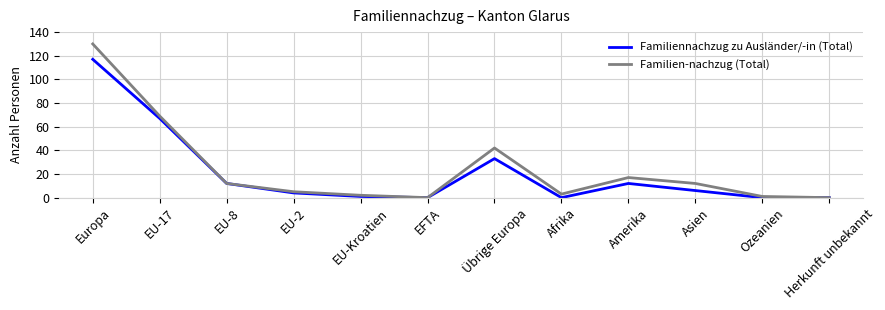

What position from the right is EFTA?

7